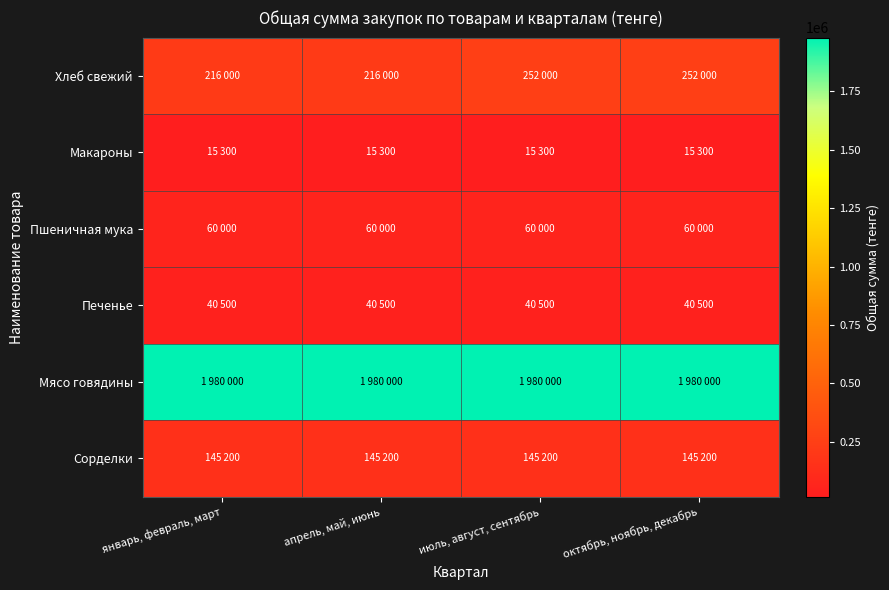

Reading left to right, list all the values displayed in this chart.

Хлеб свежий: январь, февраль, март=216000	апрель, май, июнь=216000	июль, август, сентябрь=252000	октябрь, ноябрь, декабрь=252000
Макароны: январь, февраль, март=15300	апрель, май, июнь=15300	июль, август, сентябрь=15300	октябрь, ноябрь, декабрь=15300
Пшеничная мука: январь, февраль, март=60000	апрель, май, июнь=60000	июль, август, сентябрь=60000	октябрь, ноябрь, декабрь=60000
Печенье: январь, февраль, март=40500	апрель, май, июнь=40500	июль, август, сентябрь=40500	октябрь, ноябрь, декабрь=40500
Мясо говядины: январь, февраль, март=1980000	апрель, май, июнь=1980000	июль, август, сентябрь=1980000	октябрь, ноябрь, декабрь=1980000
Сорделки: январь, февраль, март=145200	апрель, май, июнь=145200	июль, август, сентябрь=145200	октябрь, ноябрь, декабрь=145200